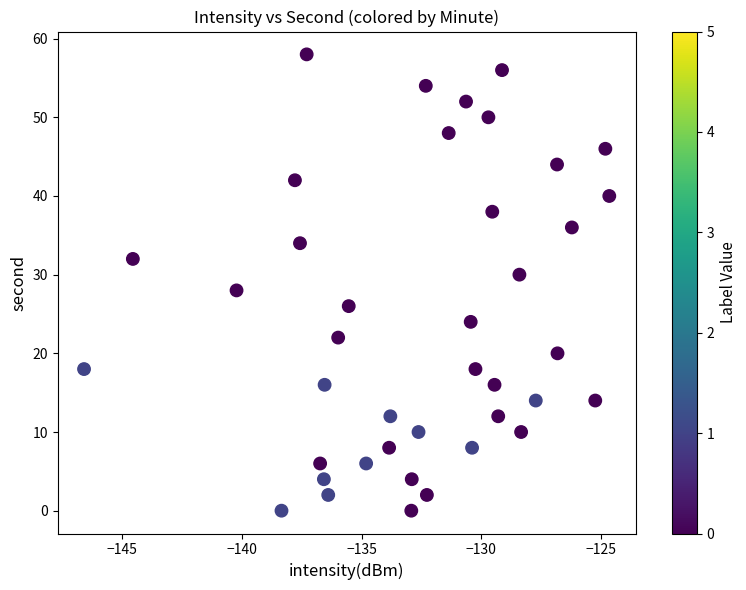

What is the range of Y values (max minus min)?

58